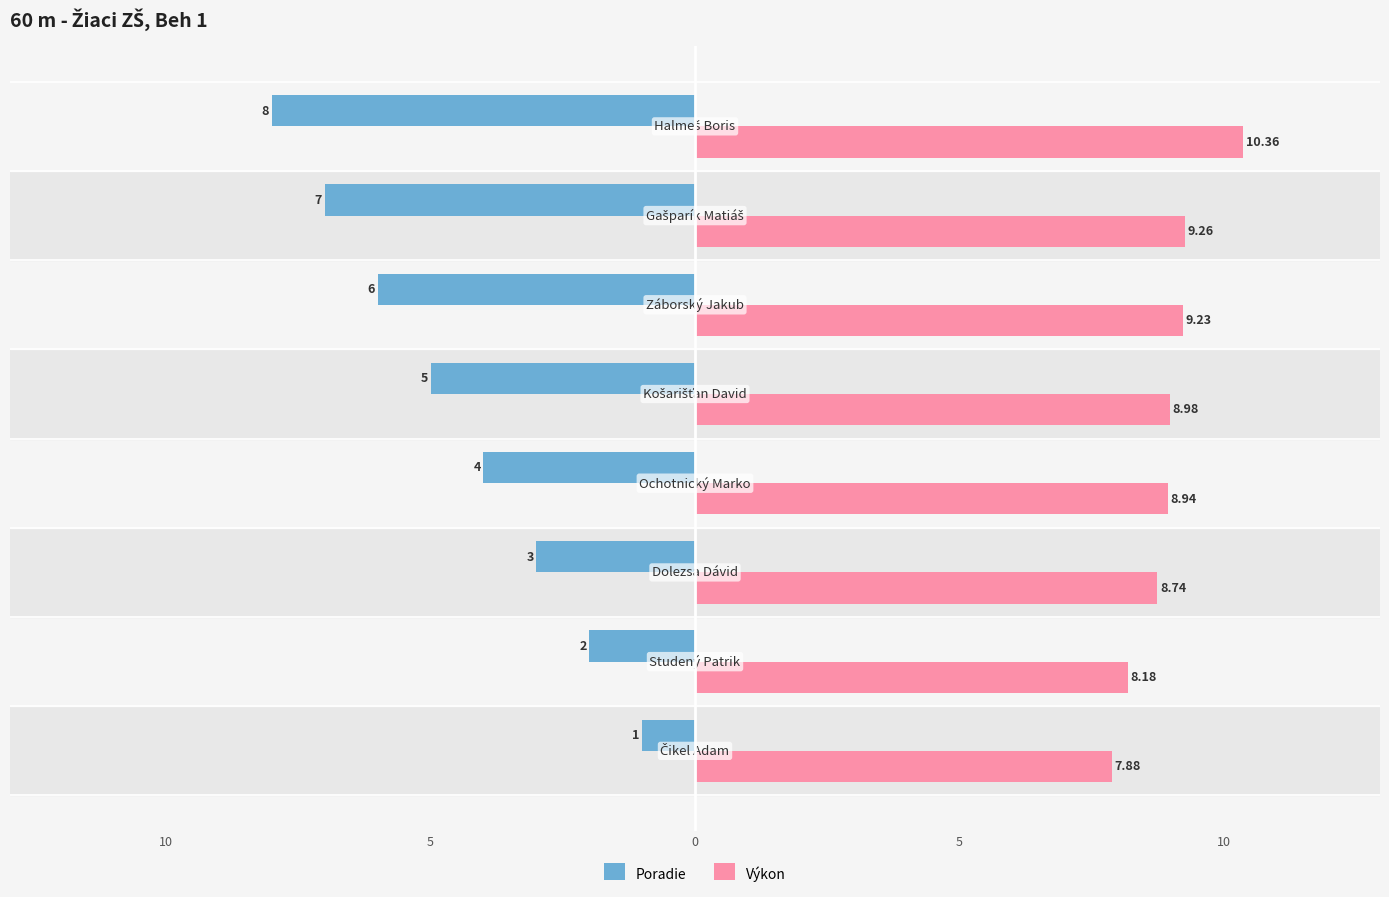

What are all the series names shown in the legend?

Poradie, Výkon